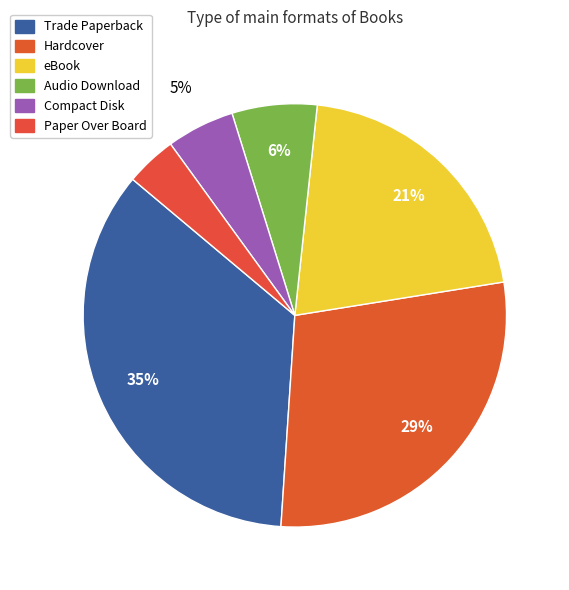

How many segments does this pie chart have?

6